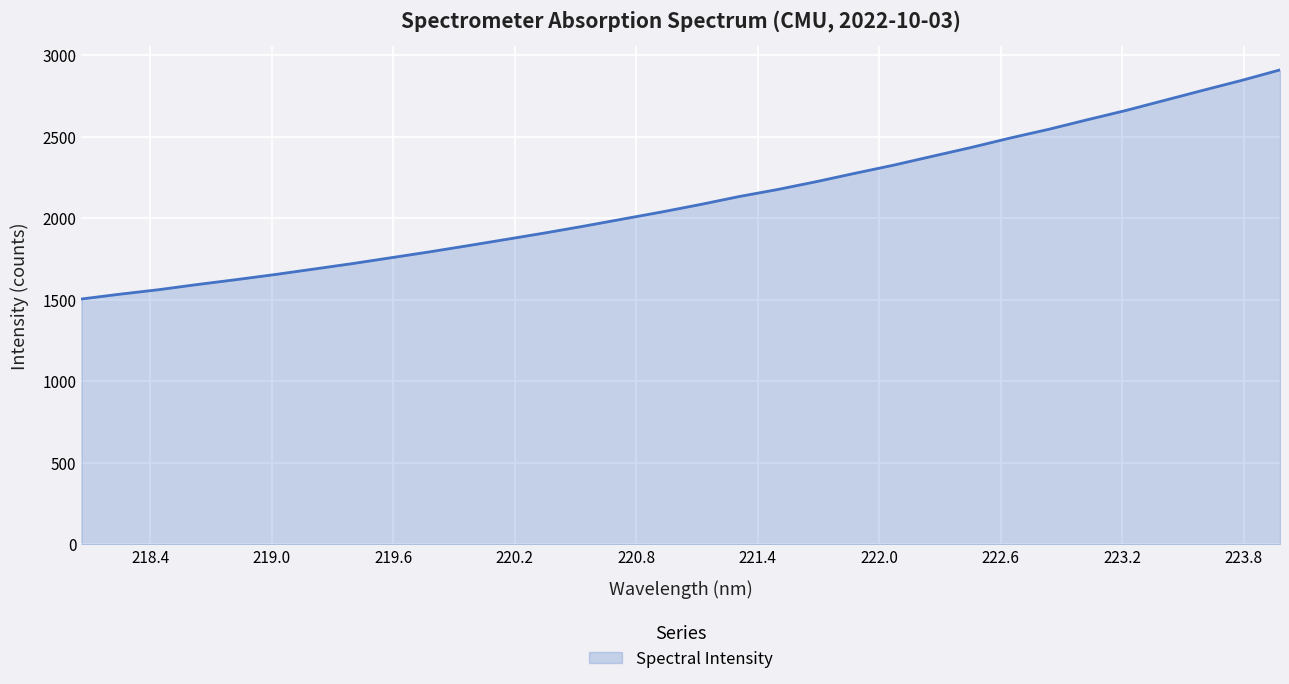

What is the difference between the maximum and minimum values?

1404.9